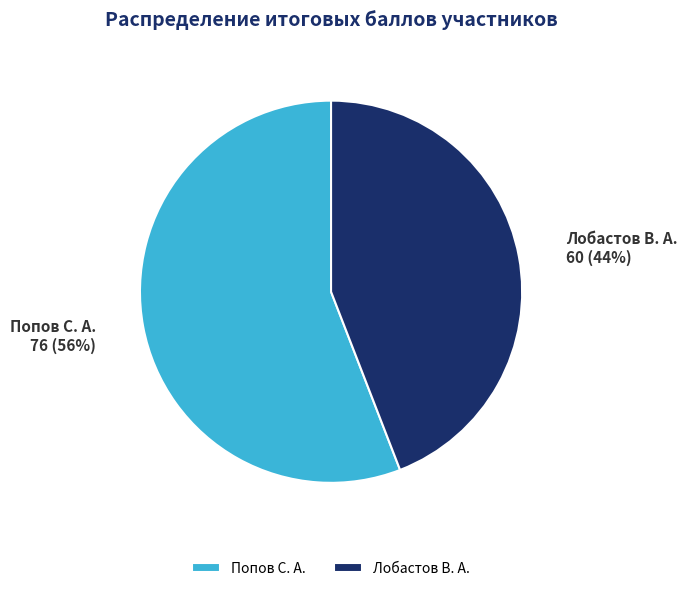

To the nearest percent, what is the difference between the largest and smallest slice percentages?

12%